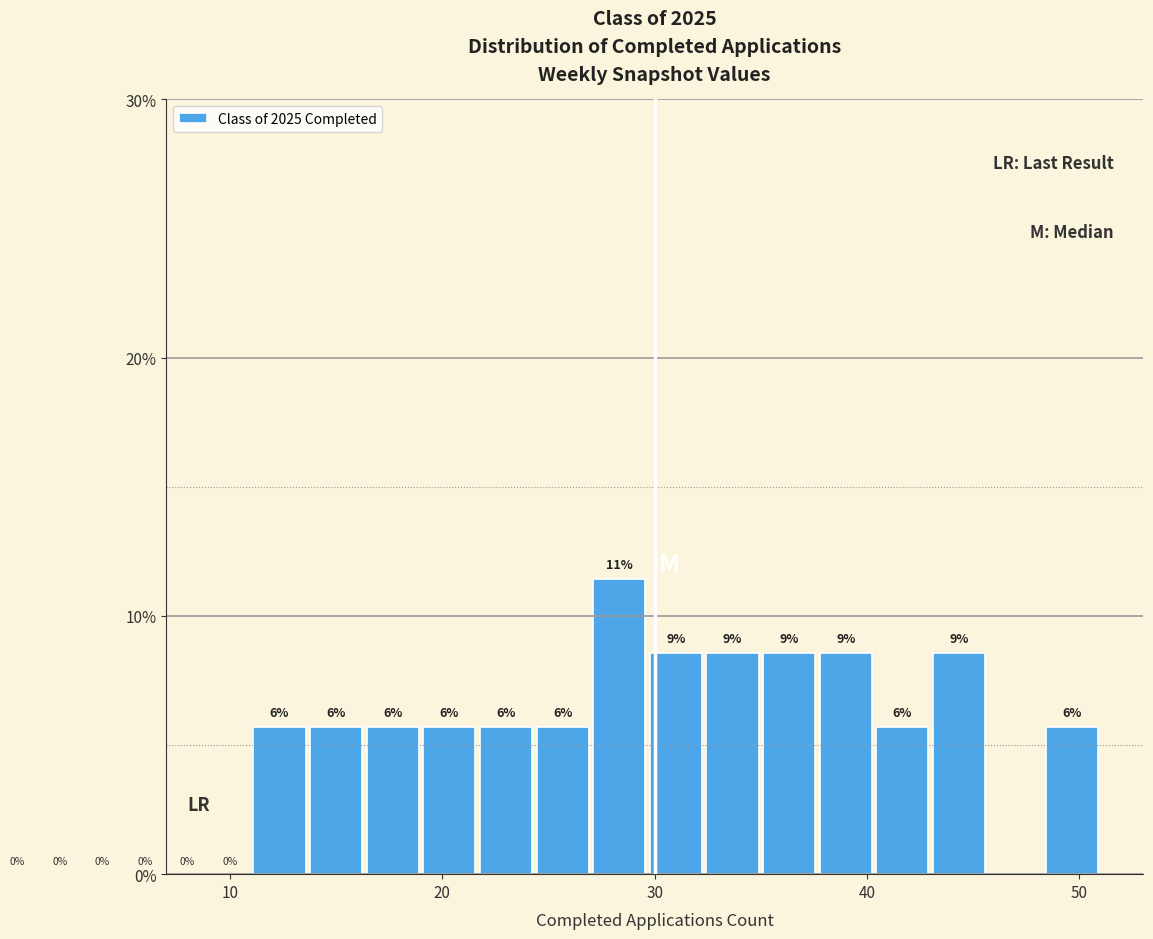

Read against the x-axis, roughly where is the centre of the tallest bar?

28